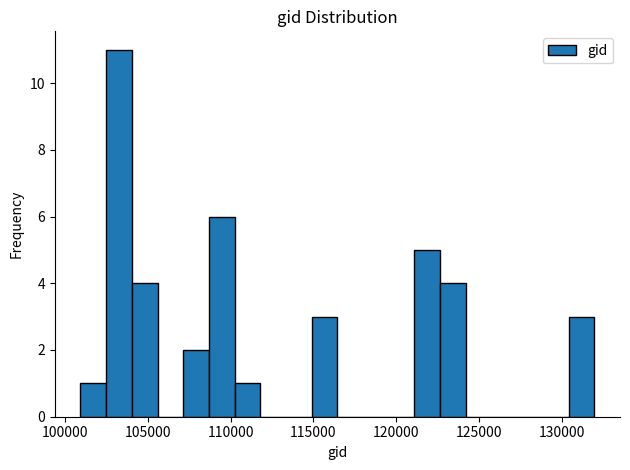

Around what value on the x-axis is the tallest bar? Give the approximate position of its centre, as read against the axis.

103500